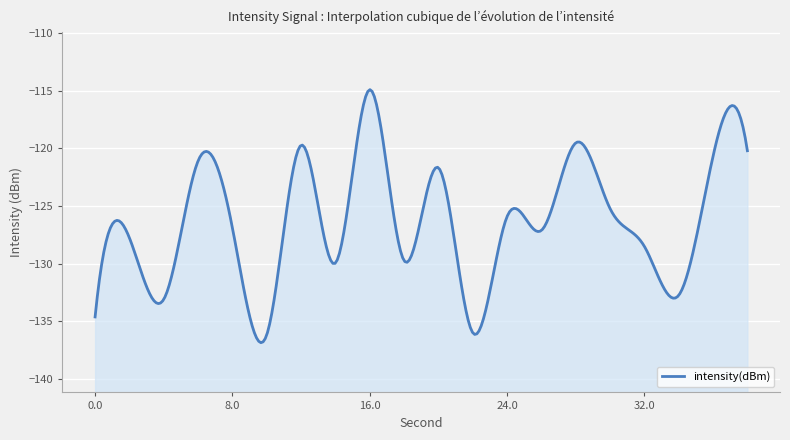

Reading left to right, extract all data points from this chart.

0=-134.6	2=-127.8	4=-133.1	6=-121.1	8=-126.9	10=-136.2	12=-119.7	14=-129.9	16=-114.9	18=-129.7	20=-121.7	22=-136.0	24=-125.9	26=-127.1	28=-119.5	30=-125.2	32=-128.5	34=-132.7	36=-120.7	38=-120.2